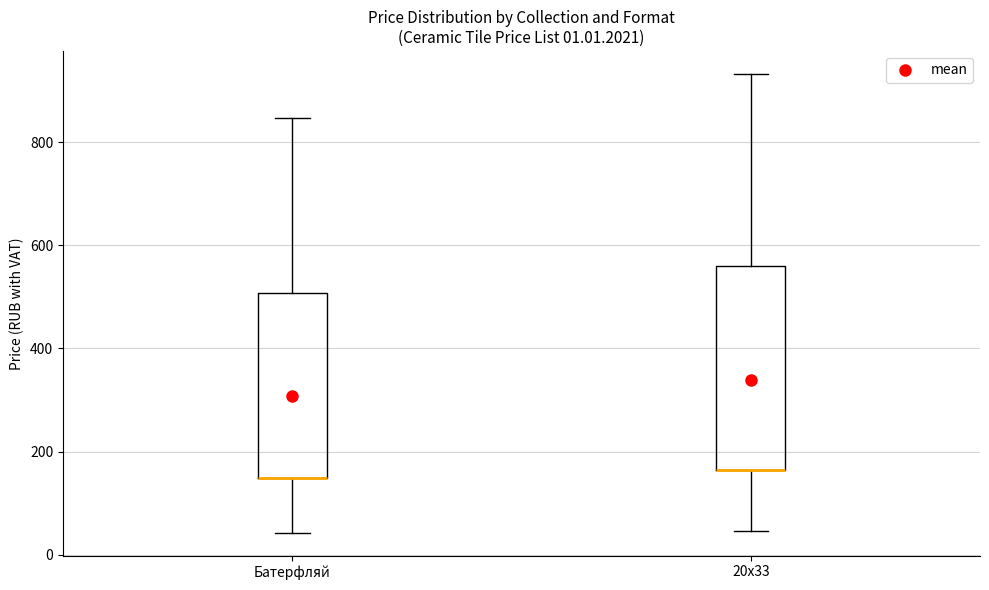

Reading left to right, transcribe this box plot: for each box, give where its median line is, the range the box spans, and where its two whiskers end, as read against the y-axis. The values are not printed on the chart, so give them approximately, as read against the axis.

Батерфляй: median 140 (drawn on the box's lower edge), box 140 to 500, whiskers 40 to 840
20х33: median 160 (drawn on the box's lower edge), box 160 to 560, whiskers 40 to 940